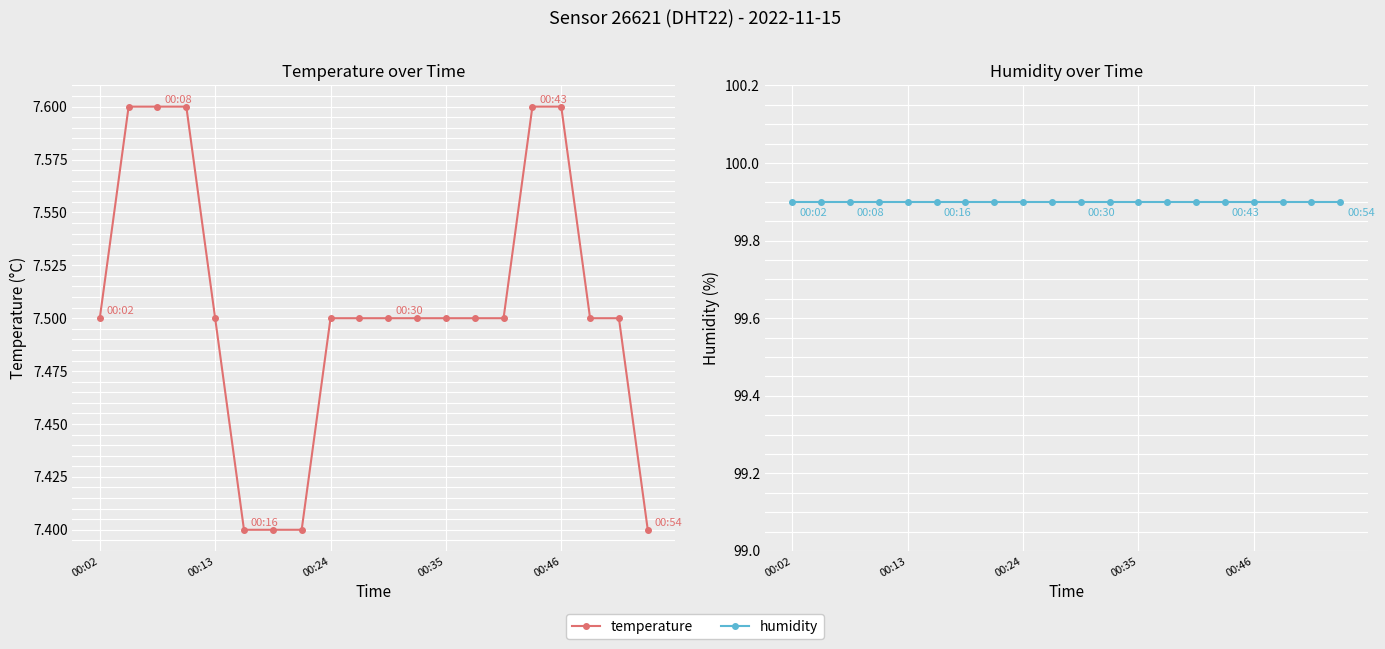

Is it true that humidity equals 166.1 at 00:46?

False